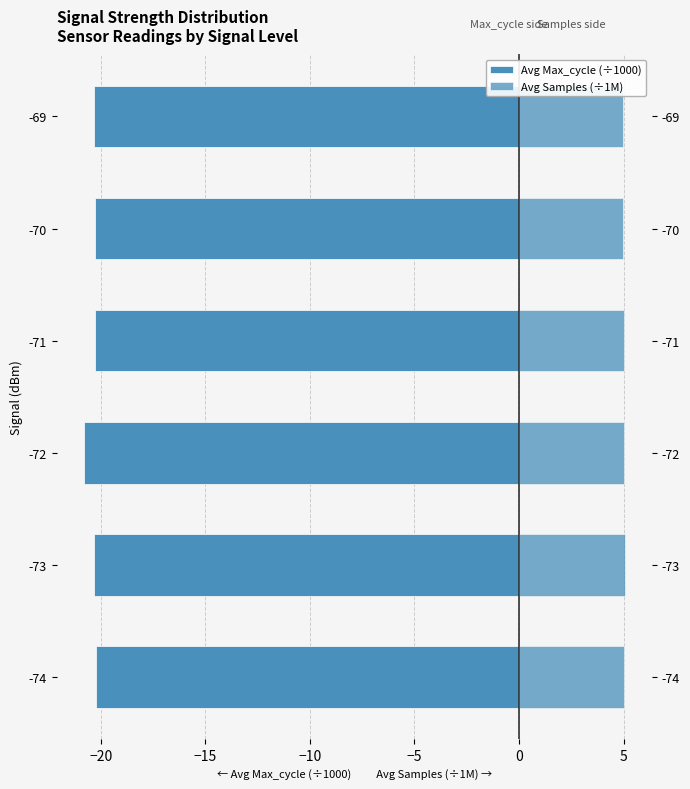

Reading right to left, list all the values displayed in this chart.

Avg Max_cycle (÷1000): -20.3	-20.3	-20.3	-20.8	-20.3	-20.2
Avg Samples (÷1M): 5.0	5.0	5.0	5.0	5.1	5.0